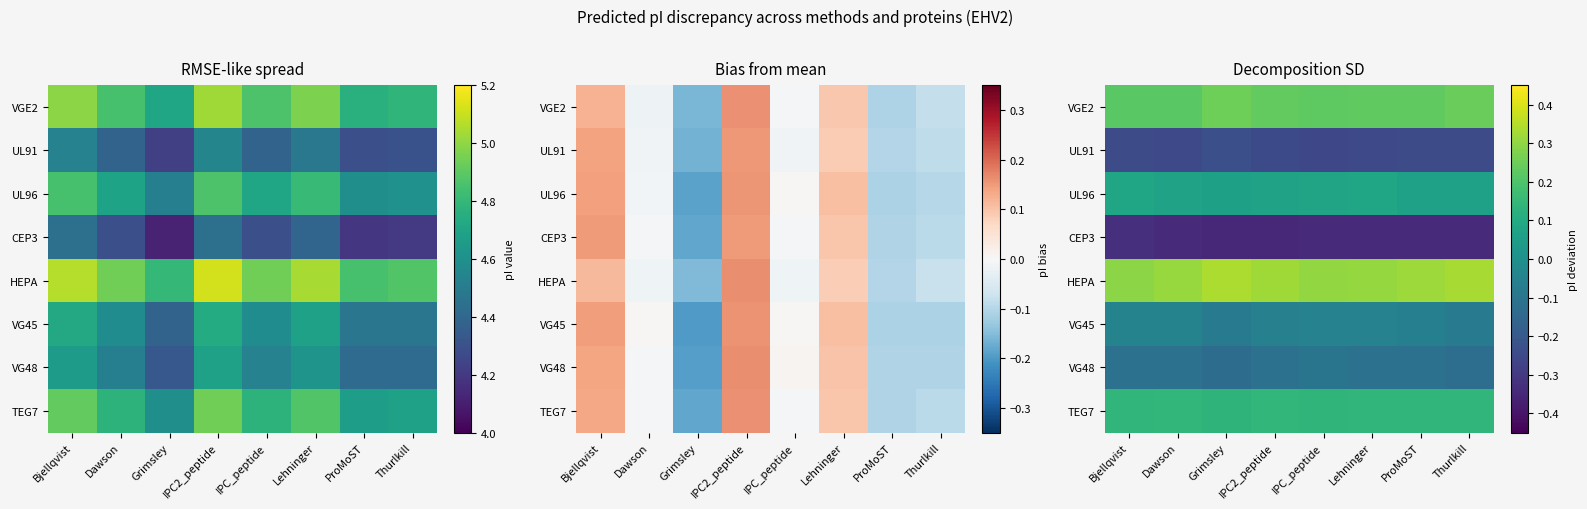

Rank the series at Grimsley from lowest to highest value.

CEP3, UL91, VG48, VG45, UL96, TEG7, VGE2, HEPA